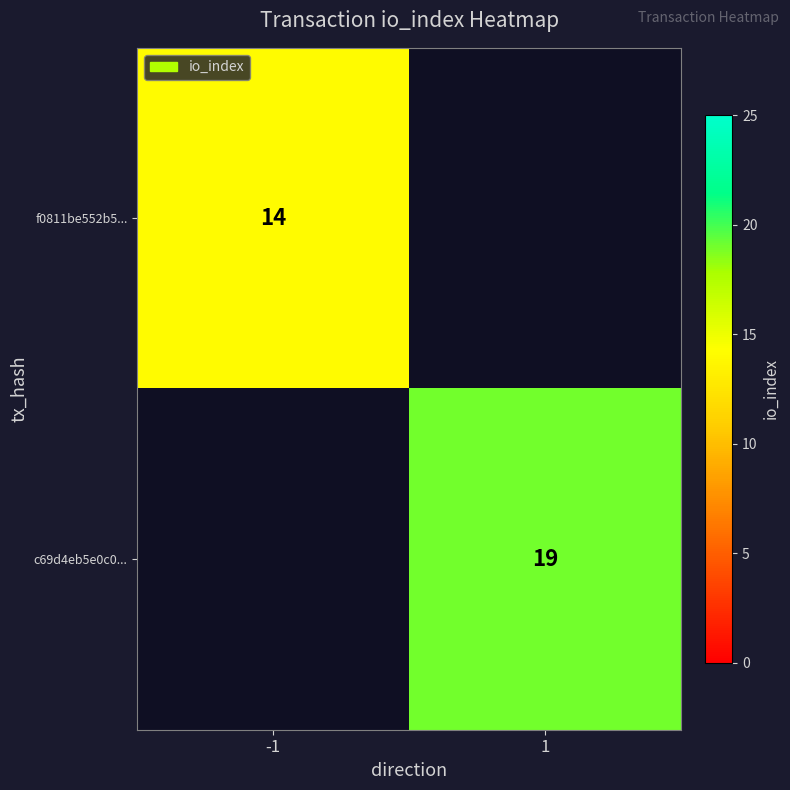

Is it true that f0811be552b5... equals 9.1 at -1?

False